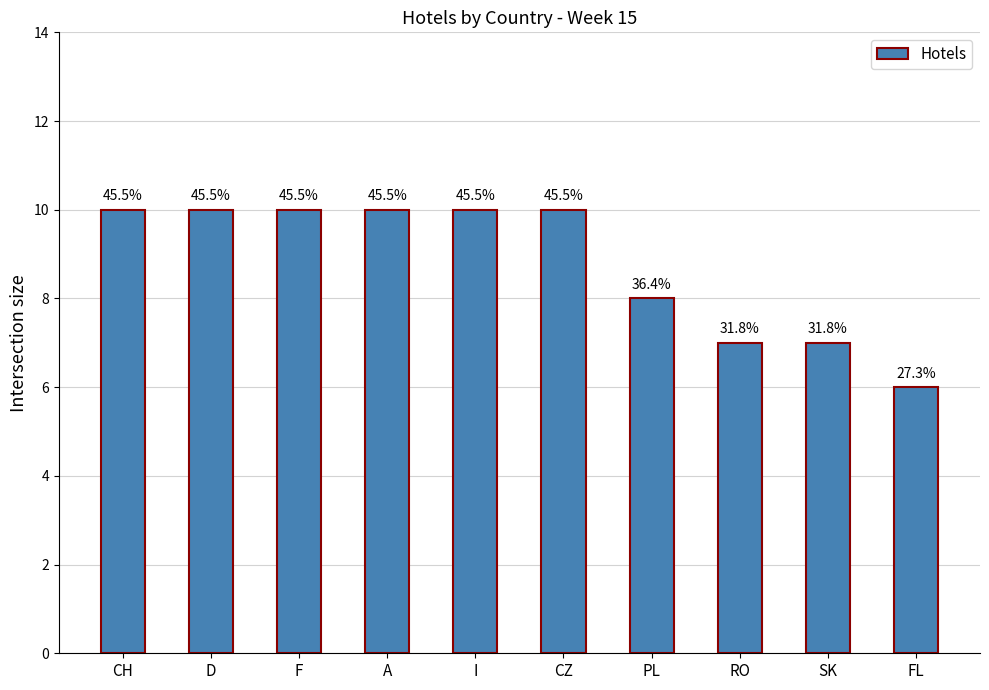

At which category does the chart reach its minimum across all series?

FL